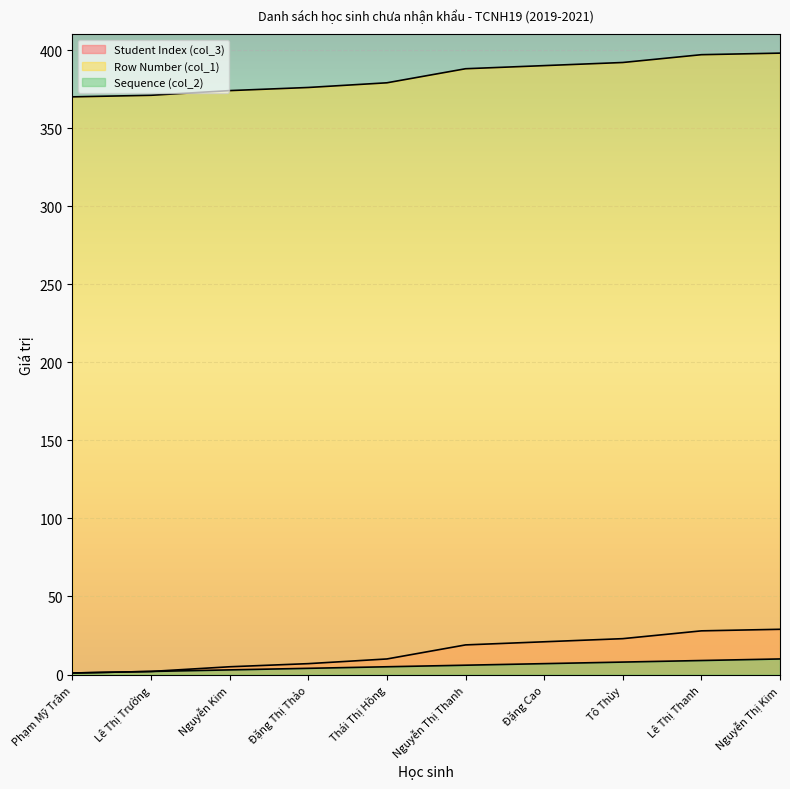

What is the difference between the maximum and second lowest values in the Student Index (col_3) series?

27